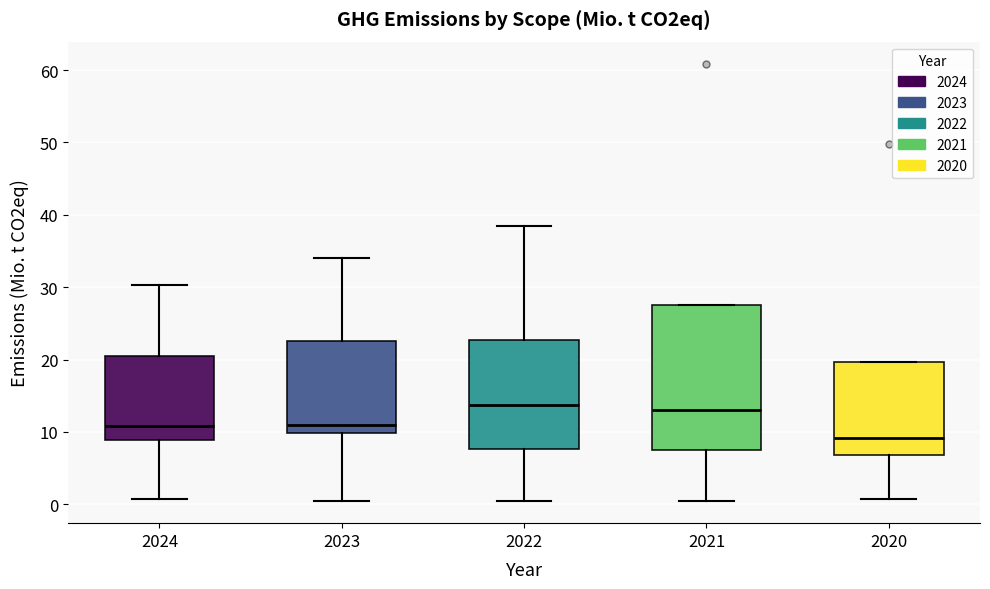

Which box is the tallest, from its lower edge to its upper edge?

2021